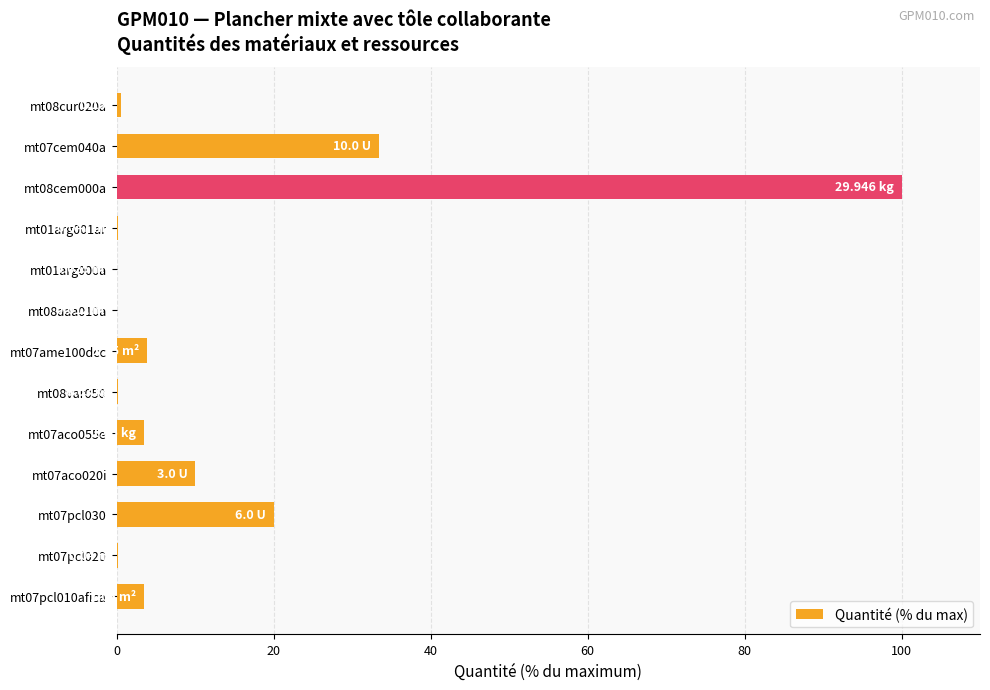

What is the change in value from mt07pcl010afica to mt07pcl030?

+16.5